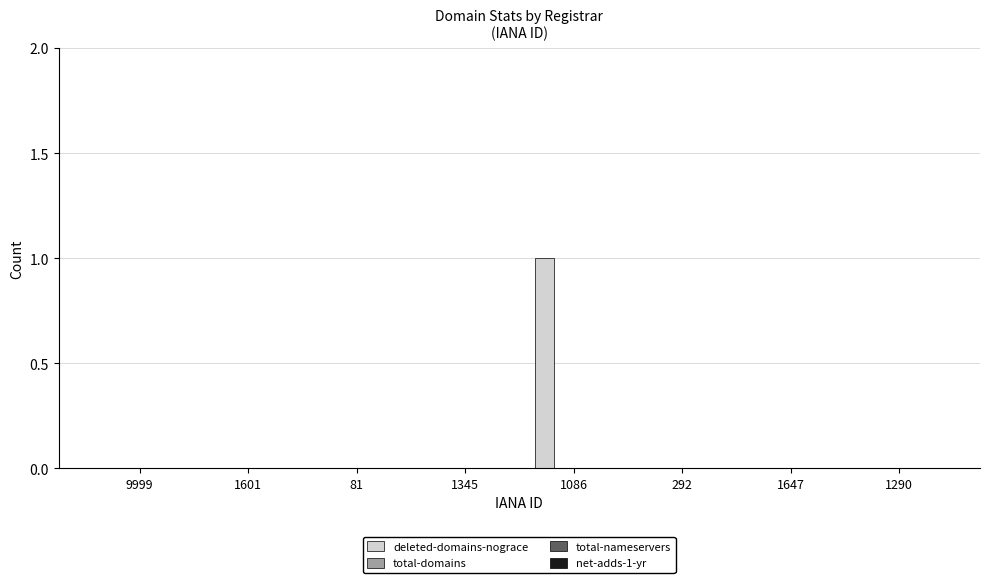

What is the label of the 3rd bar from the left?

81